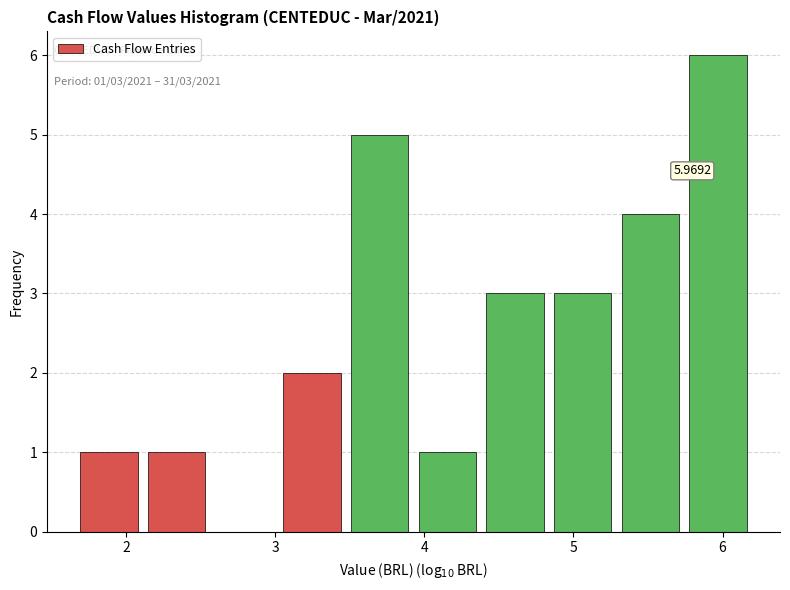

Over which range of the x-axis is the bar tallest?

5.7 to 6.2